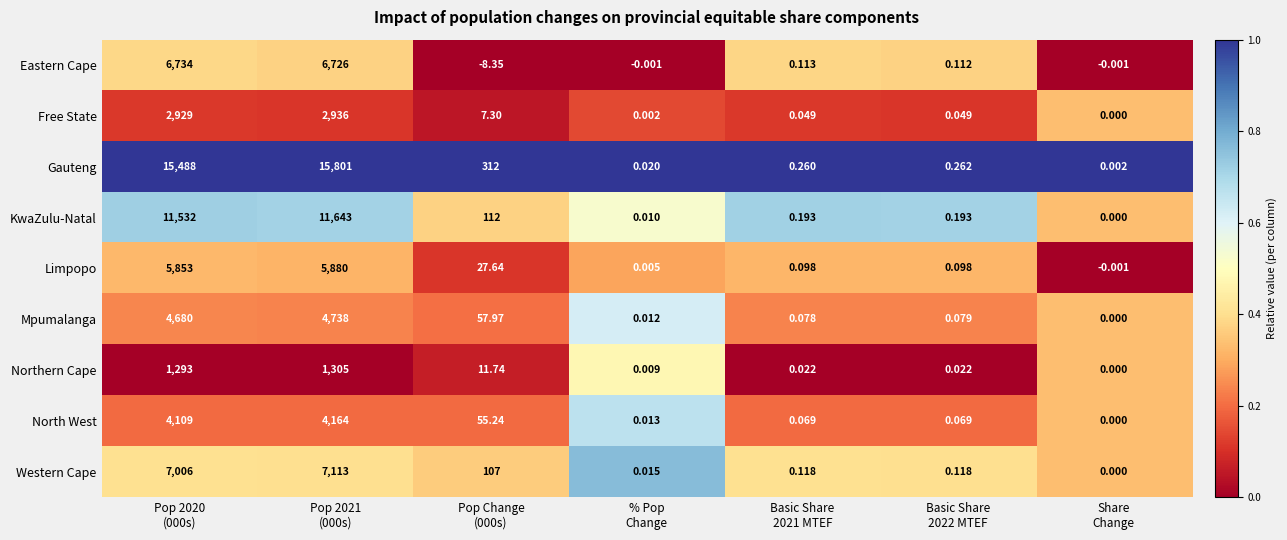

Which series has the largest range (max minus min)?

Gauteng